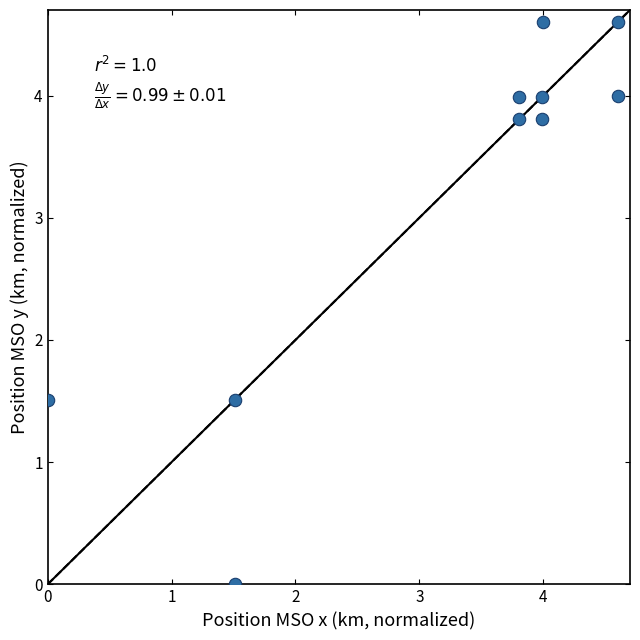

What is the average Y value?

3.2